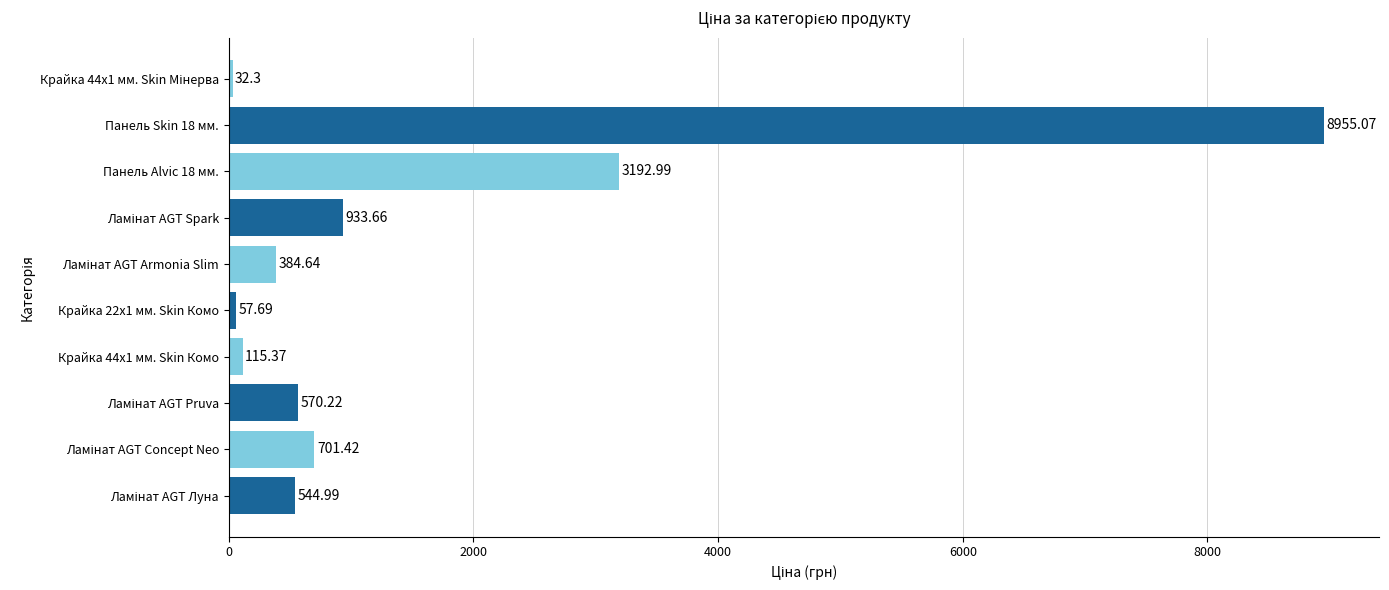

How many bars are there in total?

10